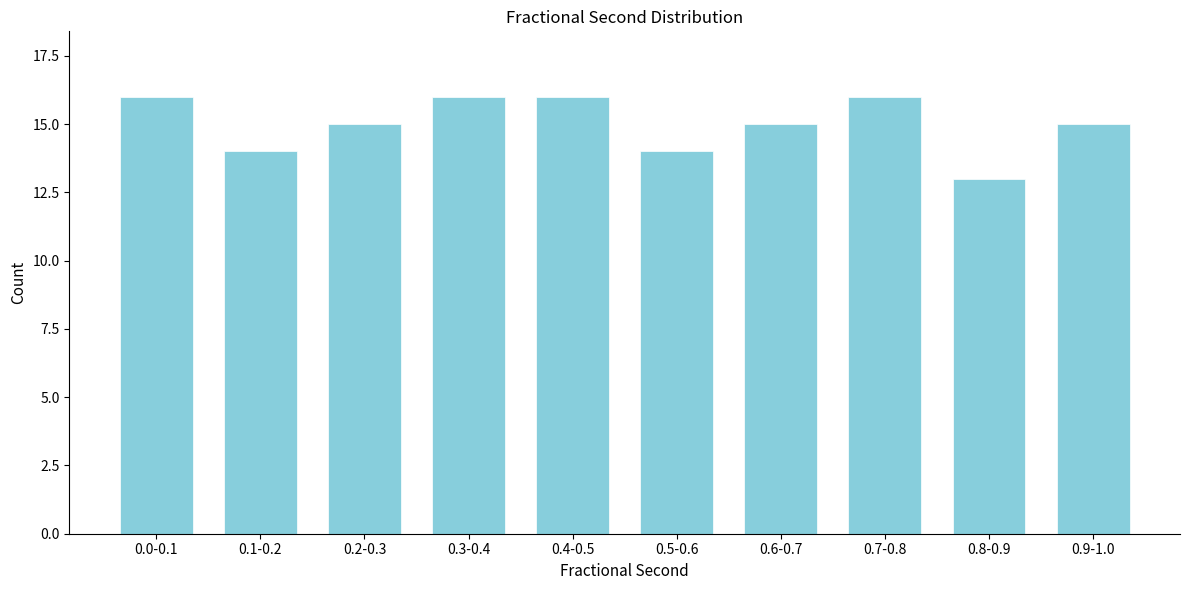

Reading right to left, what are all the values shown in this chart?

0.9-1.0=15	0.8-0.9=13	0.7-0.8=16	0.6-0.7=15	0.5-0.6=14	0.4-0.5=16	0.3-0.4=16	0.2-0.3=15	0.1-0.2=14	0.0-0.1=16